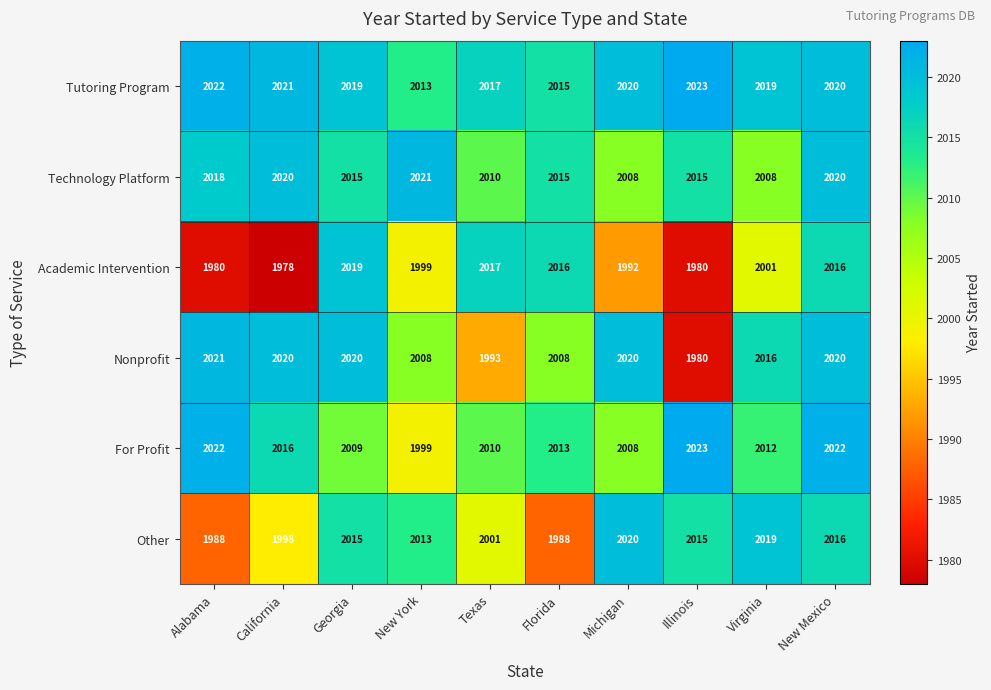

At which category is the sum across all series the highest?

New Mexico